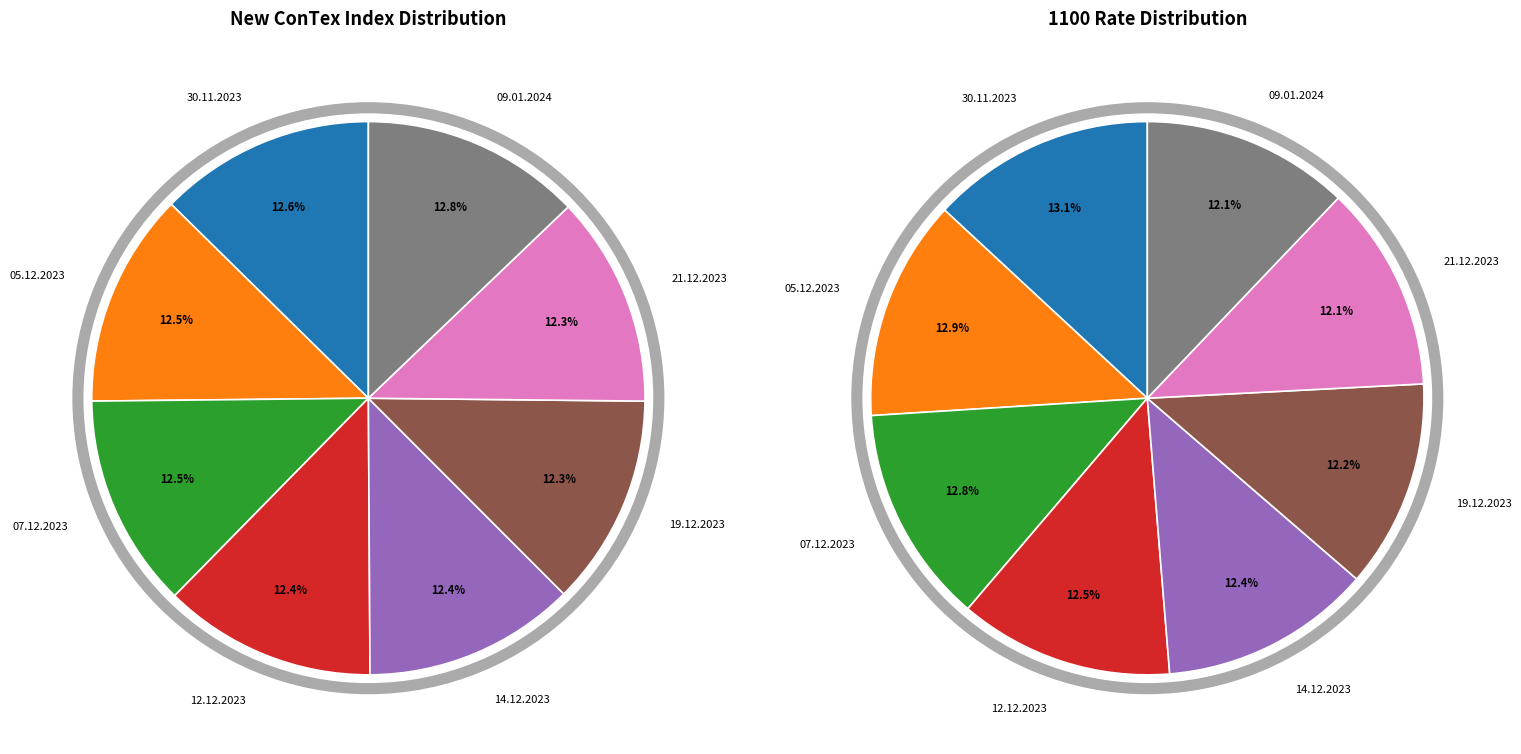

Does 21.12.2023 represent more than half of the total?

No